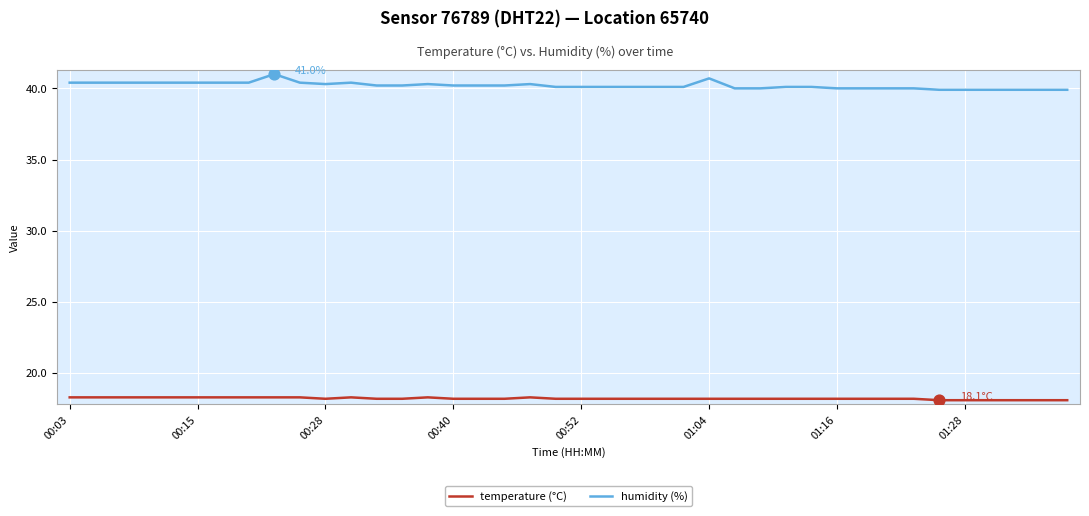

Which series has the largest total across all categories?

humidity (%)